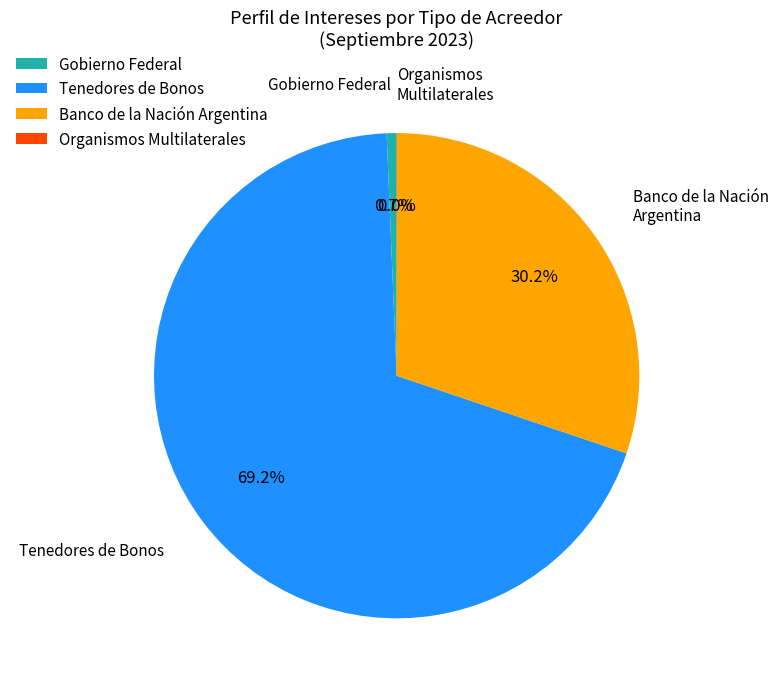

Do Gobierno Federal and Tenedores de Bonos together represent more than half of the pie?

Yes